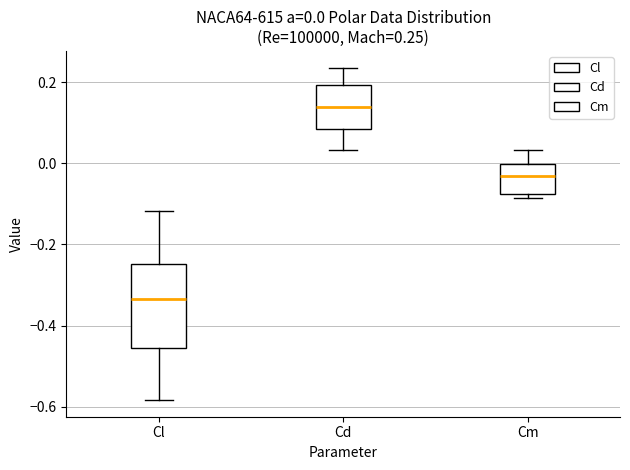

Which box is the tallest, from its lower edge to its upper edge?

Cl